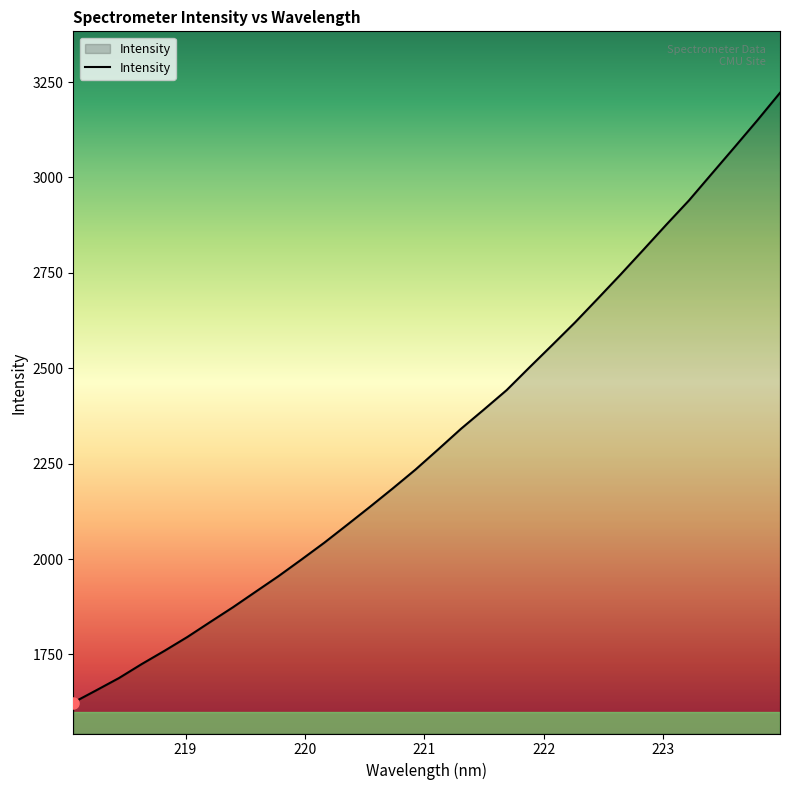

What is the difference between the maximum and minimum values?

1597.9